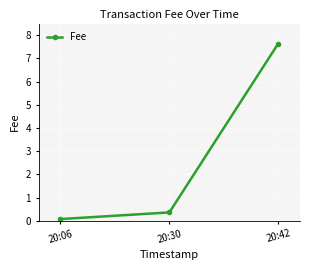

What is the difference between the maximum and minimum values?

7.6